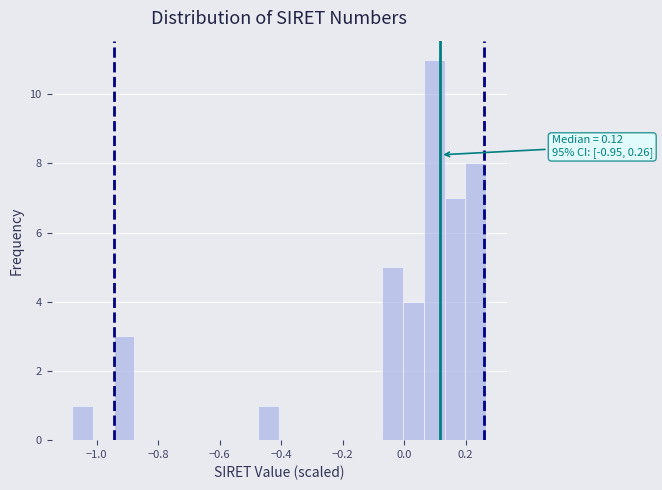

Around what value on the x-axis is the tallest bar? Give the approximate position of its centre, as read against the axis.

0.10